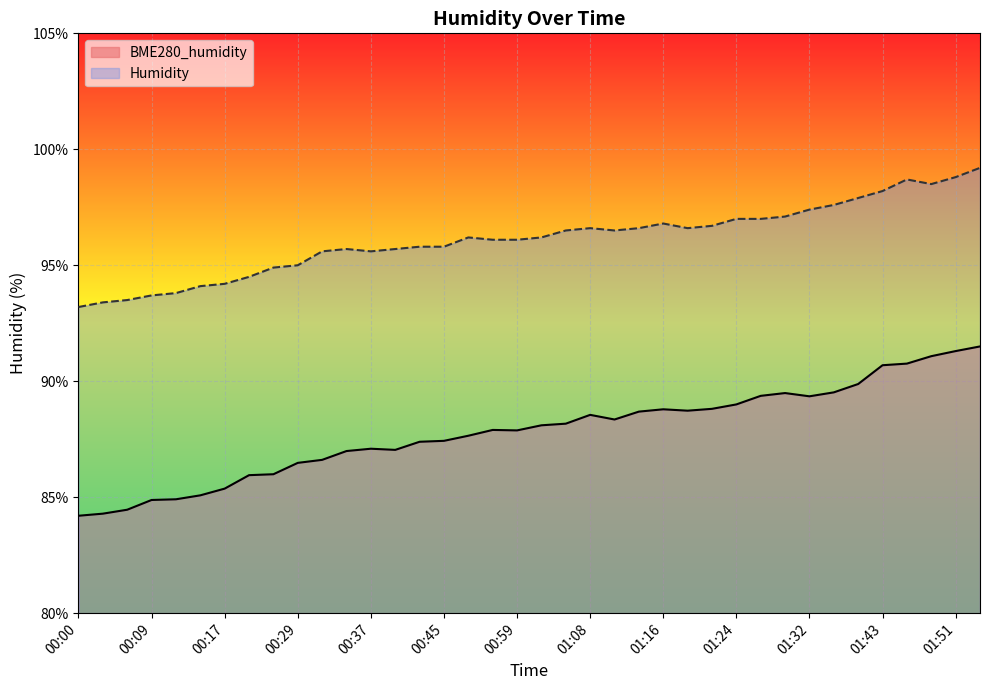

What position from the right is 01:24?

11